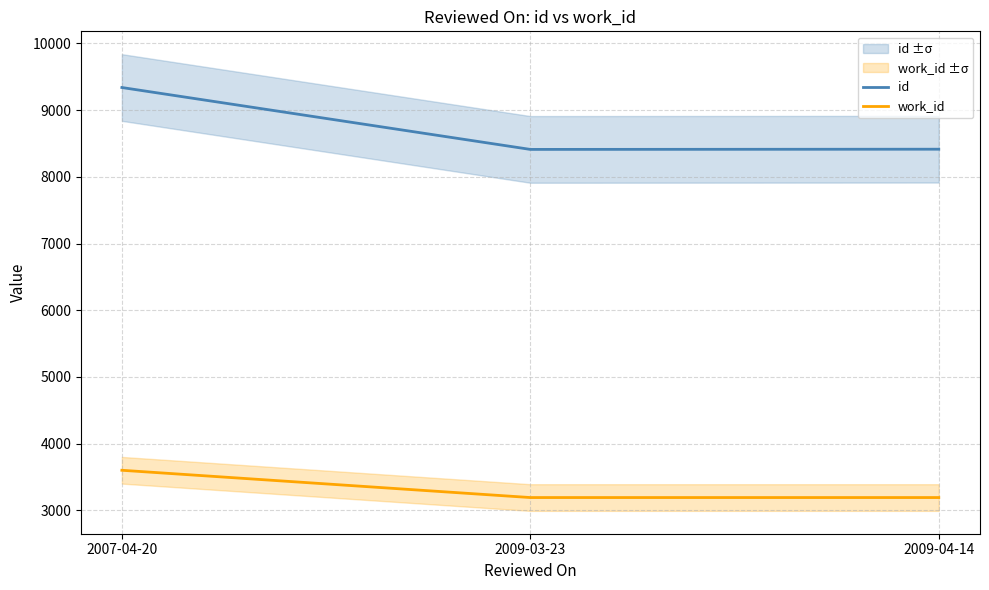

What is the total value across all series at 2007-04-20?

12939